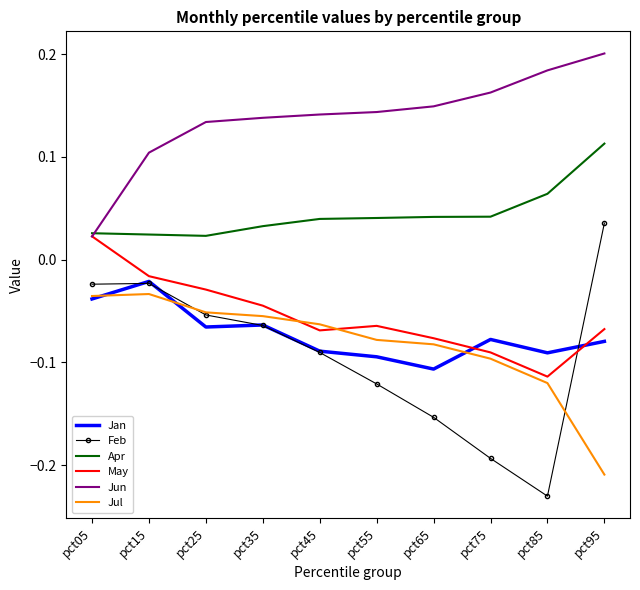

How many values in Feb are below zero?

9